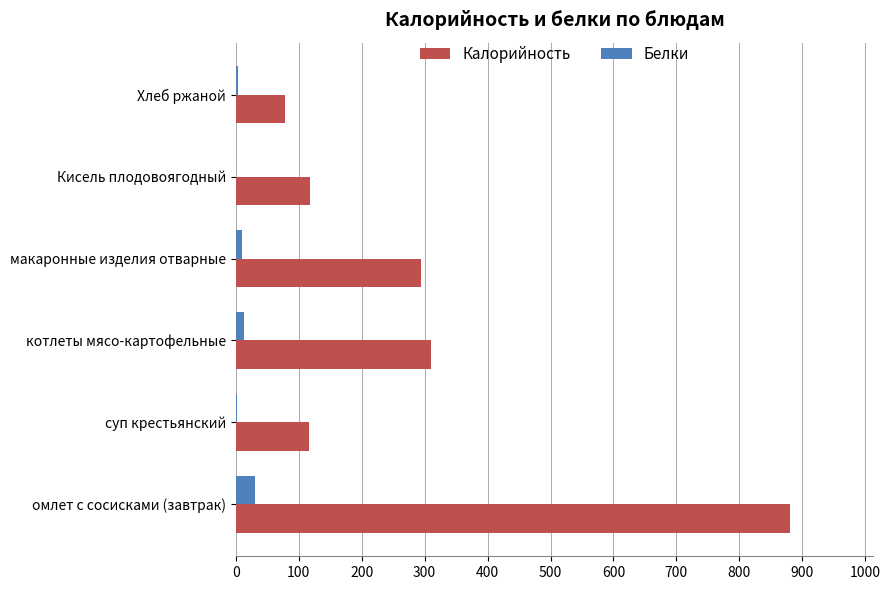

At which category is the sum across all series the highest?

омлет с сосисками (завтрак)